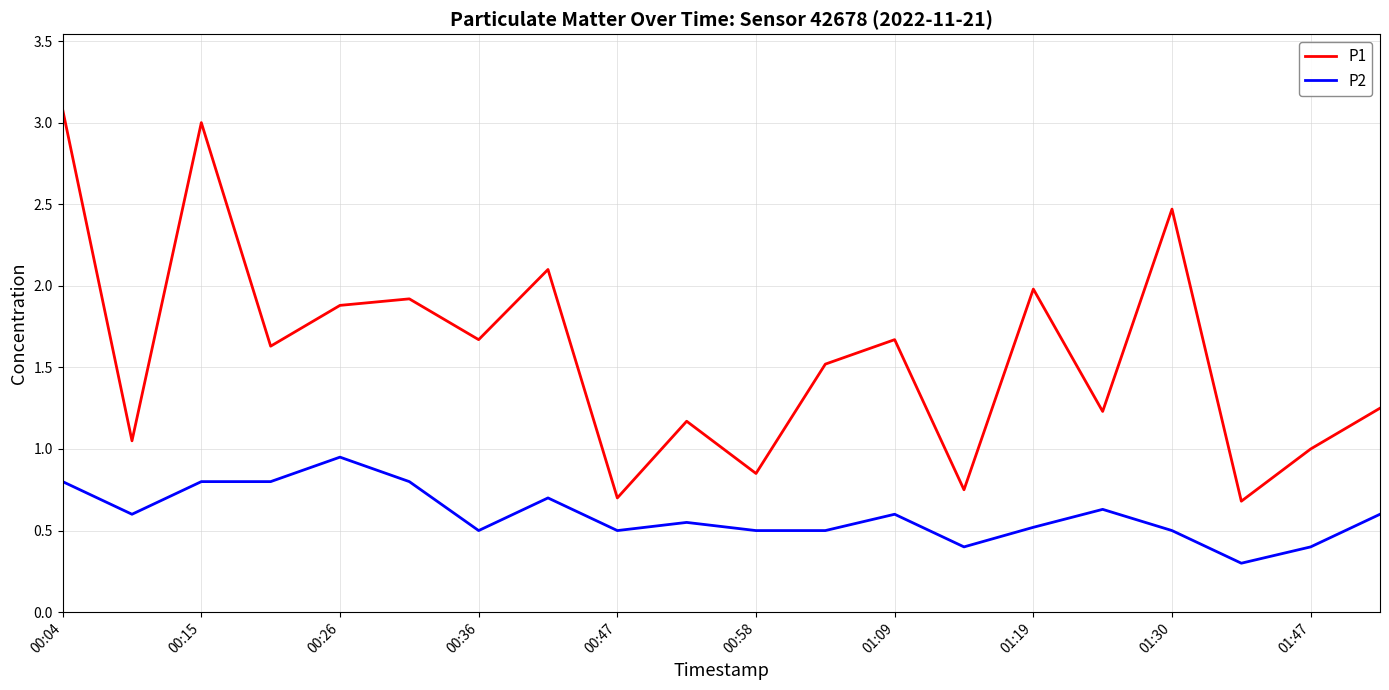

Rank the series by their maximum value, from highest to lowest.

P1, P2